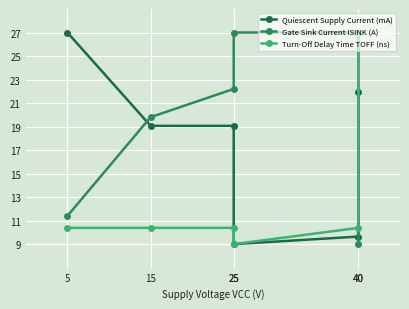

What are all the series names shown in the legend?

Quiescent Supply Current (mA), Gate Sink Current ISINK (A), Turn-Off Delay Time TOFF (ns)